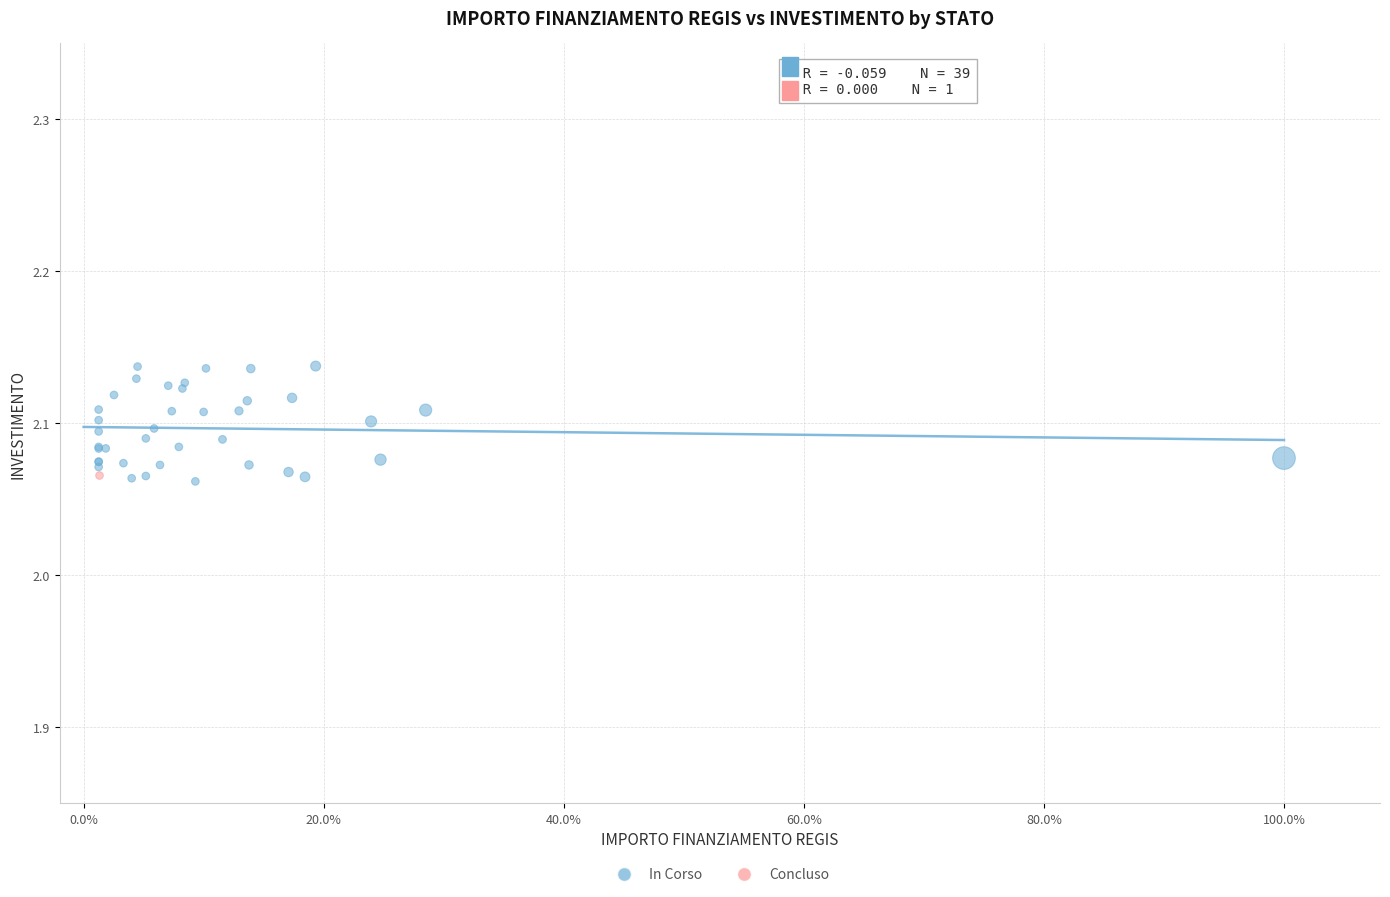

What are all the series names shown in the legend?

In Corso, Concluso